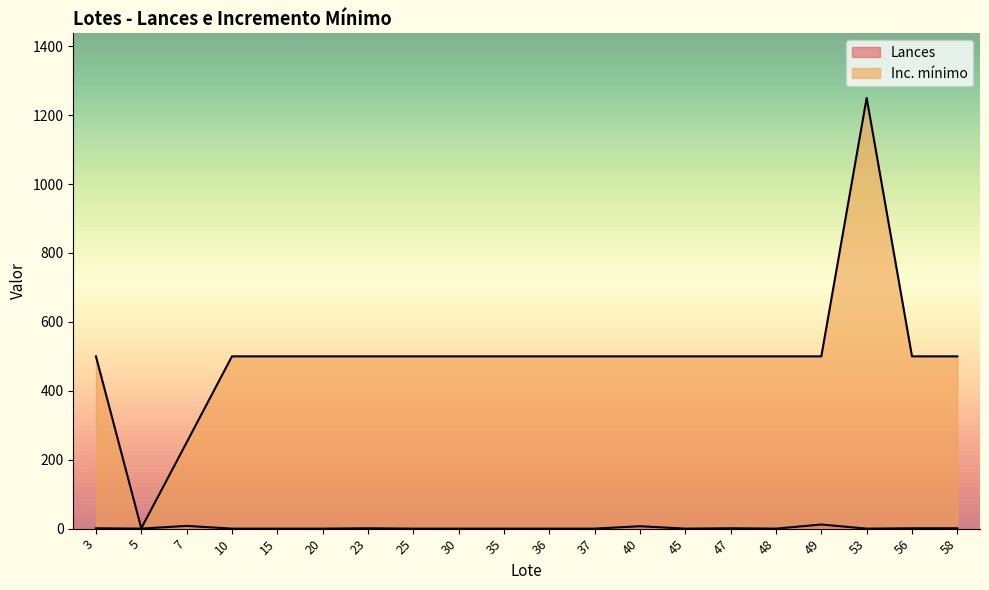

At which category is the sum across all series the highest?

53